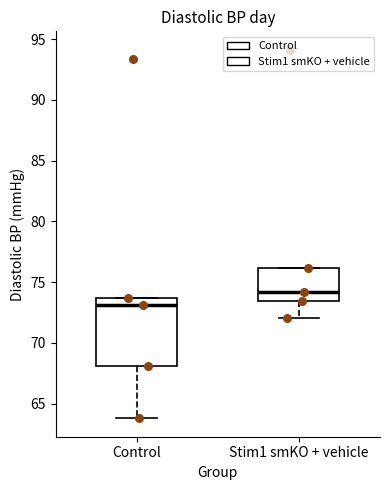

Which box's median line is the lowest?

Control